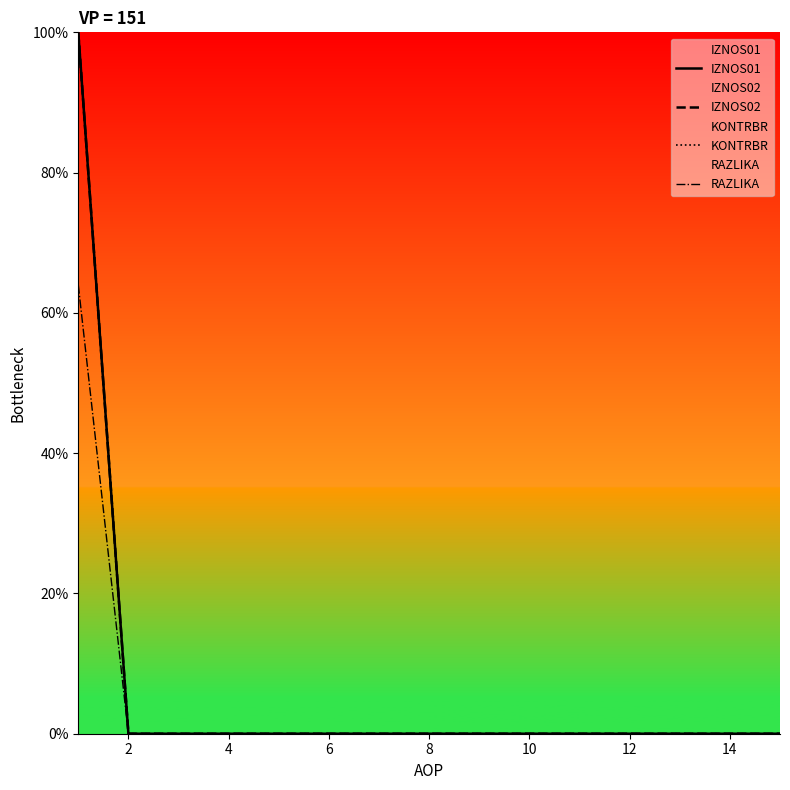

Reading left to right, transcribe all the data shown in this chart.

IZNOS01: 100	0	0	0	0	0	0	0	0	0	0	0	0	0	0
IZNOS02: 100	0	0	0	0	0	0	0	0	0	0	0	0	0	0
KONTRBR: 100	0	0	0	0	0	0	0	0	0	0	0	0	0	0
RAZLIKA: 64	0	0	0	0	0	0	0	0	0	0	0	0	0	0